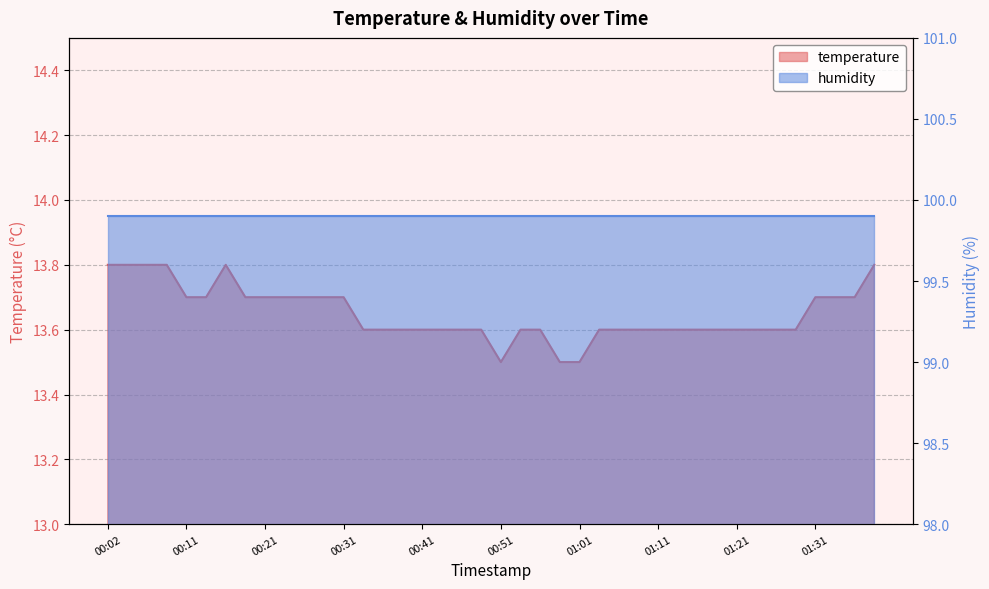

Rank the categories by value from highest to lowest.

00:02, 00:04, 00:06, 00:09, 00:16, 01:38, 00:11, 00:14, 00:19, 00:21, 00:24, 00:26, 00:29, 00:31, 01:31, 01:33, 01:36, 00:34, 00:36, 00:39, 00:41, 00:44, 00:46, 00:48, 00:53, 00:56, 01:03, 01:06, 01:08, 01:11, 01:13, 01:16, 01:18, 01:21, 01:23, 01:26, 01:28, 00:51, 00:58, 01:01